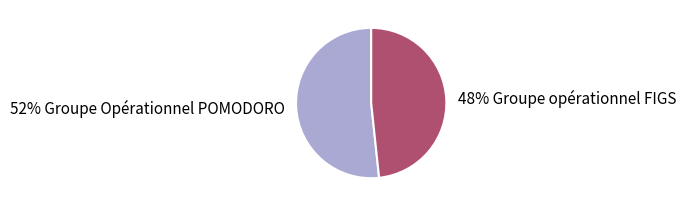

To the nearest percent, what is the average slice percentage?

50%